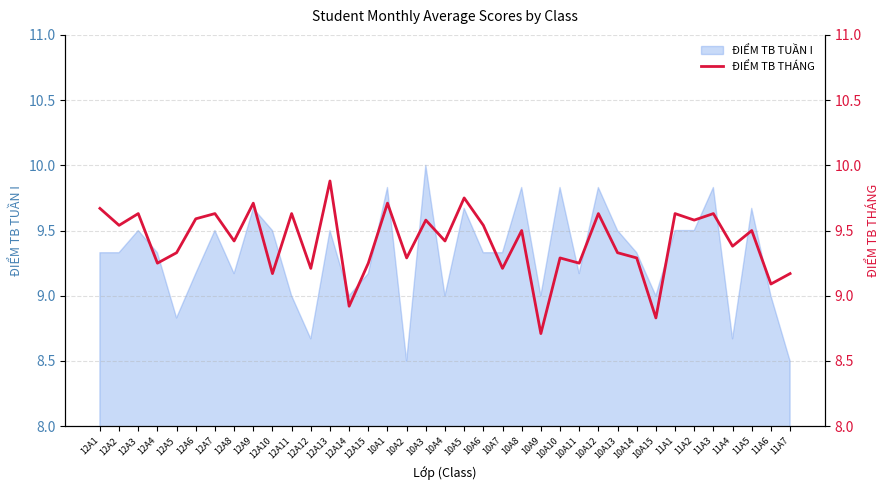

Reading left to right, what are all the values shown in this chart?

12A1=9.7	12A2=9.5	12A3=9.6	12A4=9.2	12A5=9.3	12A6=9.6	12A7=9.6	12A8=9.4	12A9=9.7	12A10=9.2	12A11=9.6	12A12=9.2	12A13=9.9	12A14=8.9	12A15=9.2	10A1=9.7	10A2=9.3	10A3=9.6	10A4=9.4	10A5=9.8	10A6=9.5	10A7=9.2	10A8=9.5	10A9=8.7	10A10=9.3	10A11=9.2	10A12=9.6	10A13=9.3	10A14=9.3	10A15=8.8	11A1=9.6	11A2=9.6	11A3=9.6	11A4=9.4	11A5=9.5	11A6=9.1	11A7=9.2